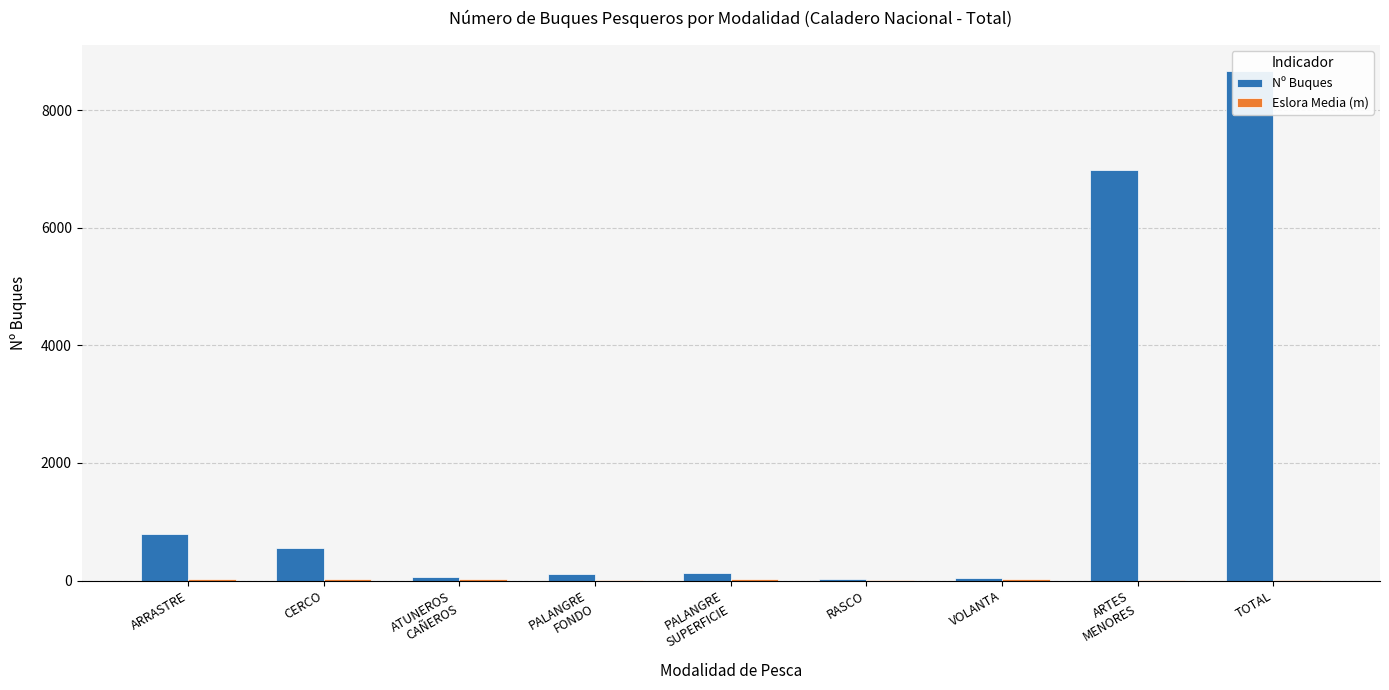

What is the average value of the Eslora Media (m) series?

16.4